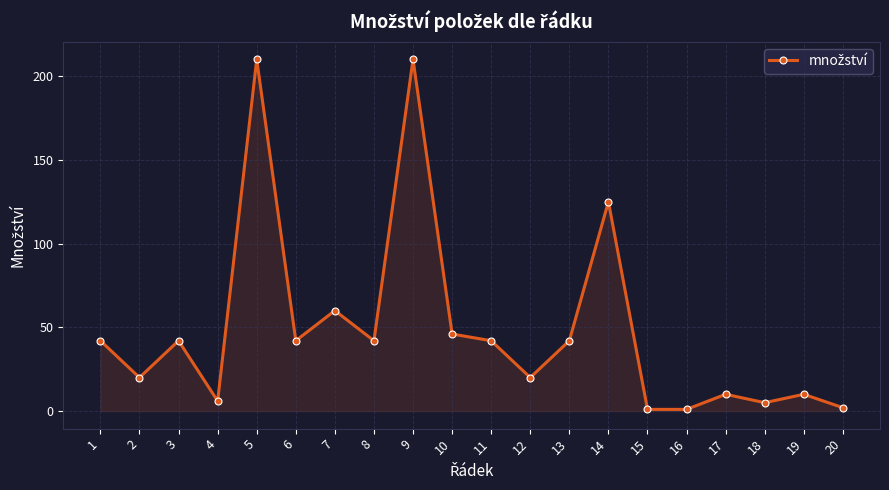

Reading left to right, what are all the values shown in this chart?

1=42	2=20	3=42	4=6	5=210	6=42	7=60	8=42	9=210	10=46	11=42	12=20	13=42	14=125	15=1	16=1	17=10	18=5	19=10	20=2